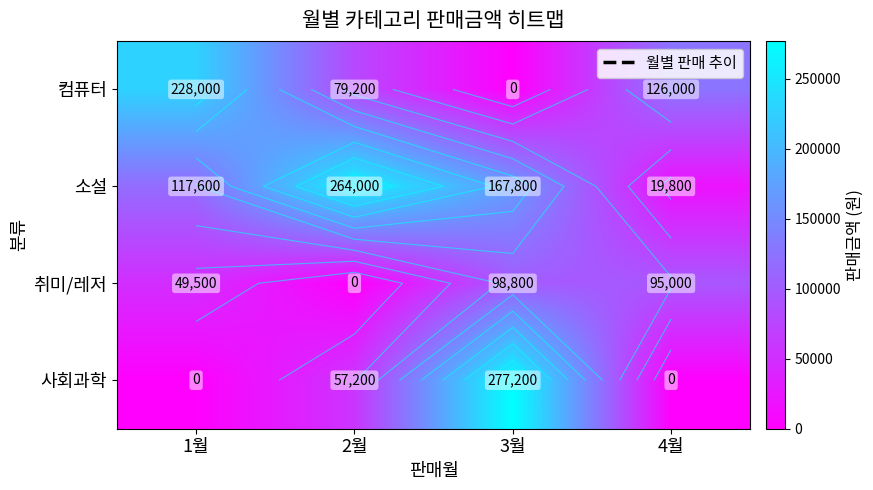

How many 사회과학 values are between 0 and 277200?

4